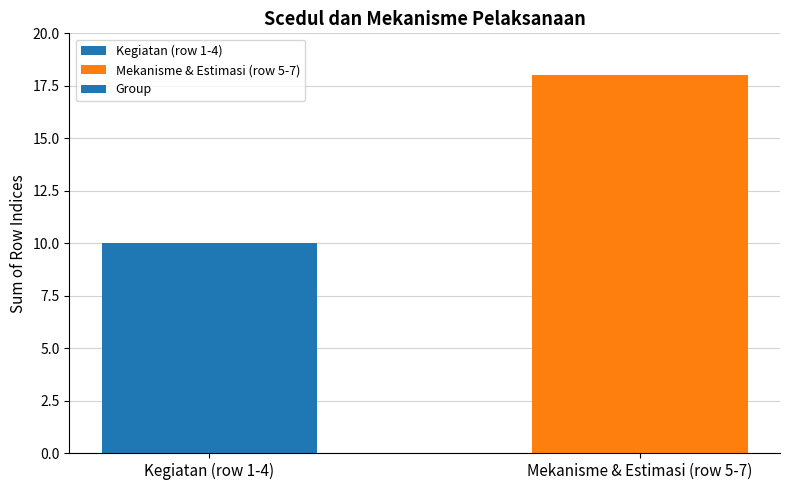

Is it true that the value at Mekanisme & Estimasi (row 5-7) is 4?

False